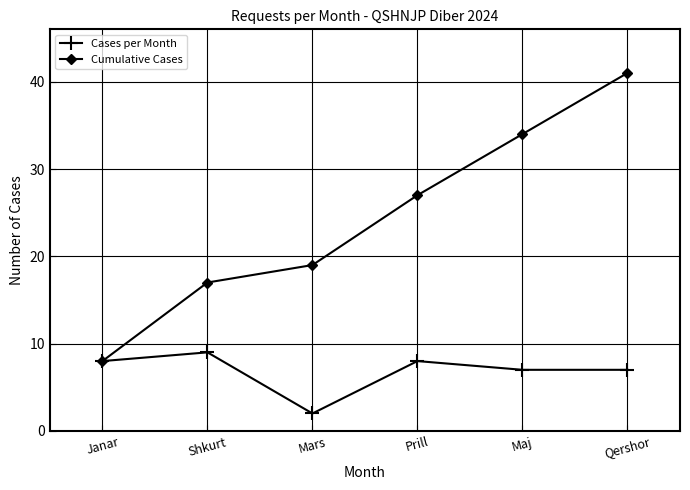

What are all the series names shown in the legend?

Cases per Month, Cumulative Cases